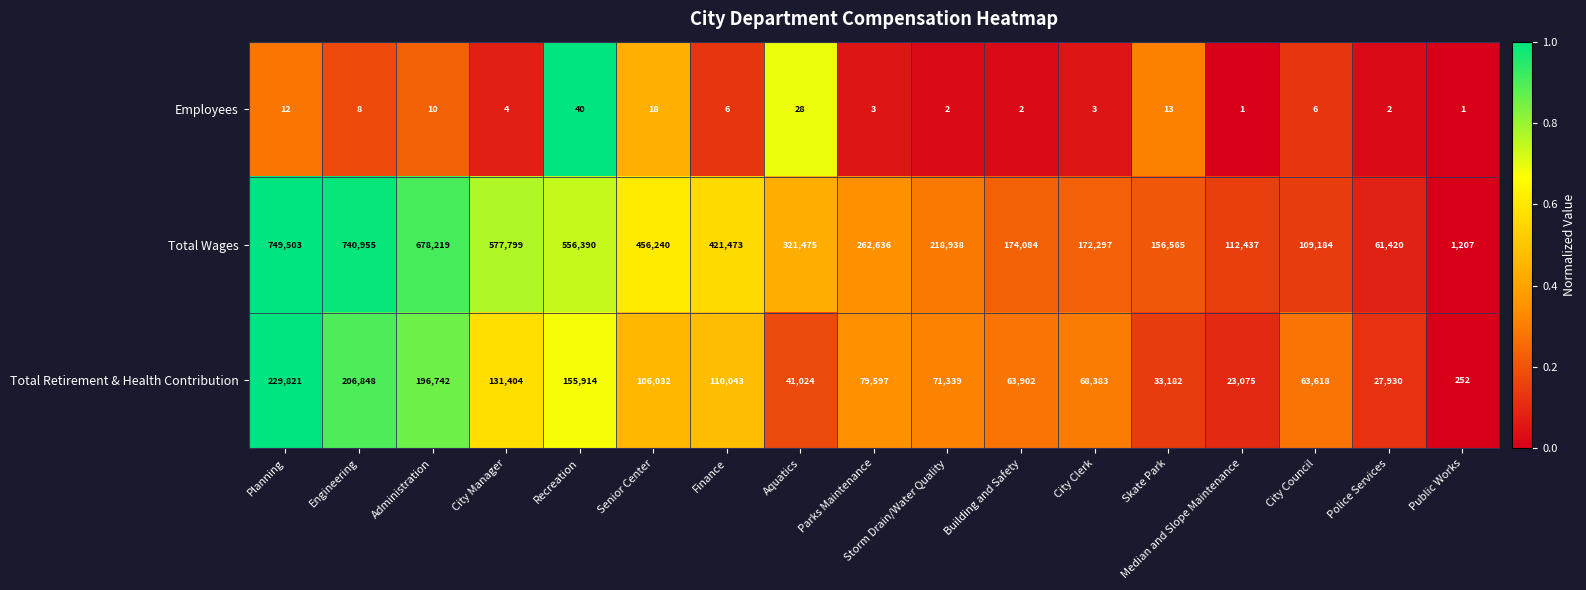

At which label does Total Wages reach its peak?

Planning